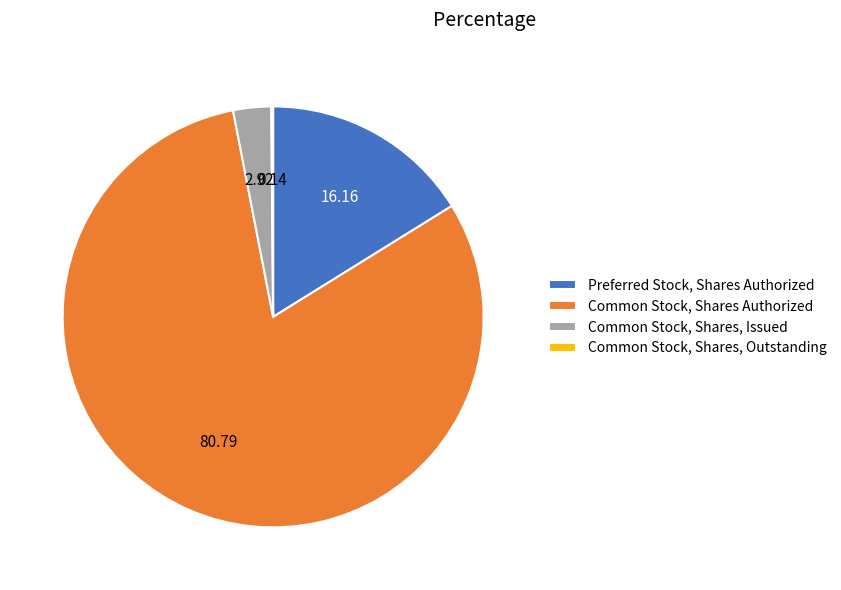

Does Common Stock, Shares, Issued represent more than half of the total?

No